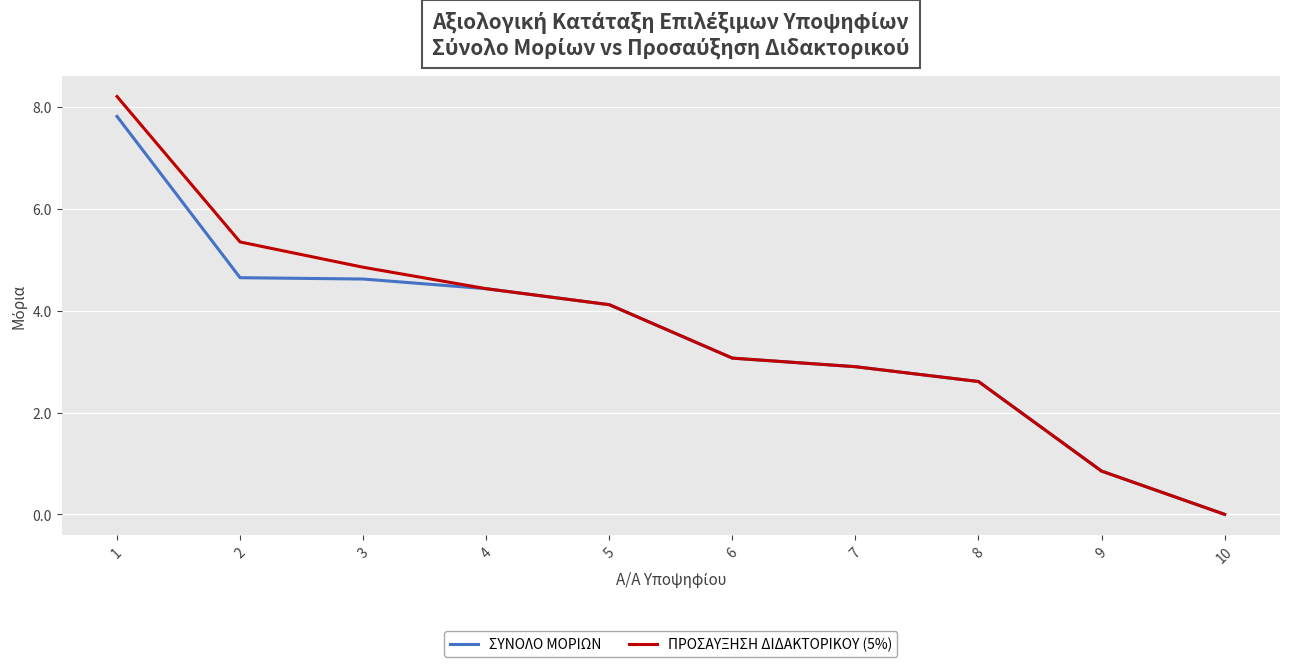

What is the difference between the highest and lowest values at 2?

0.7